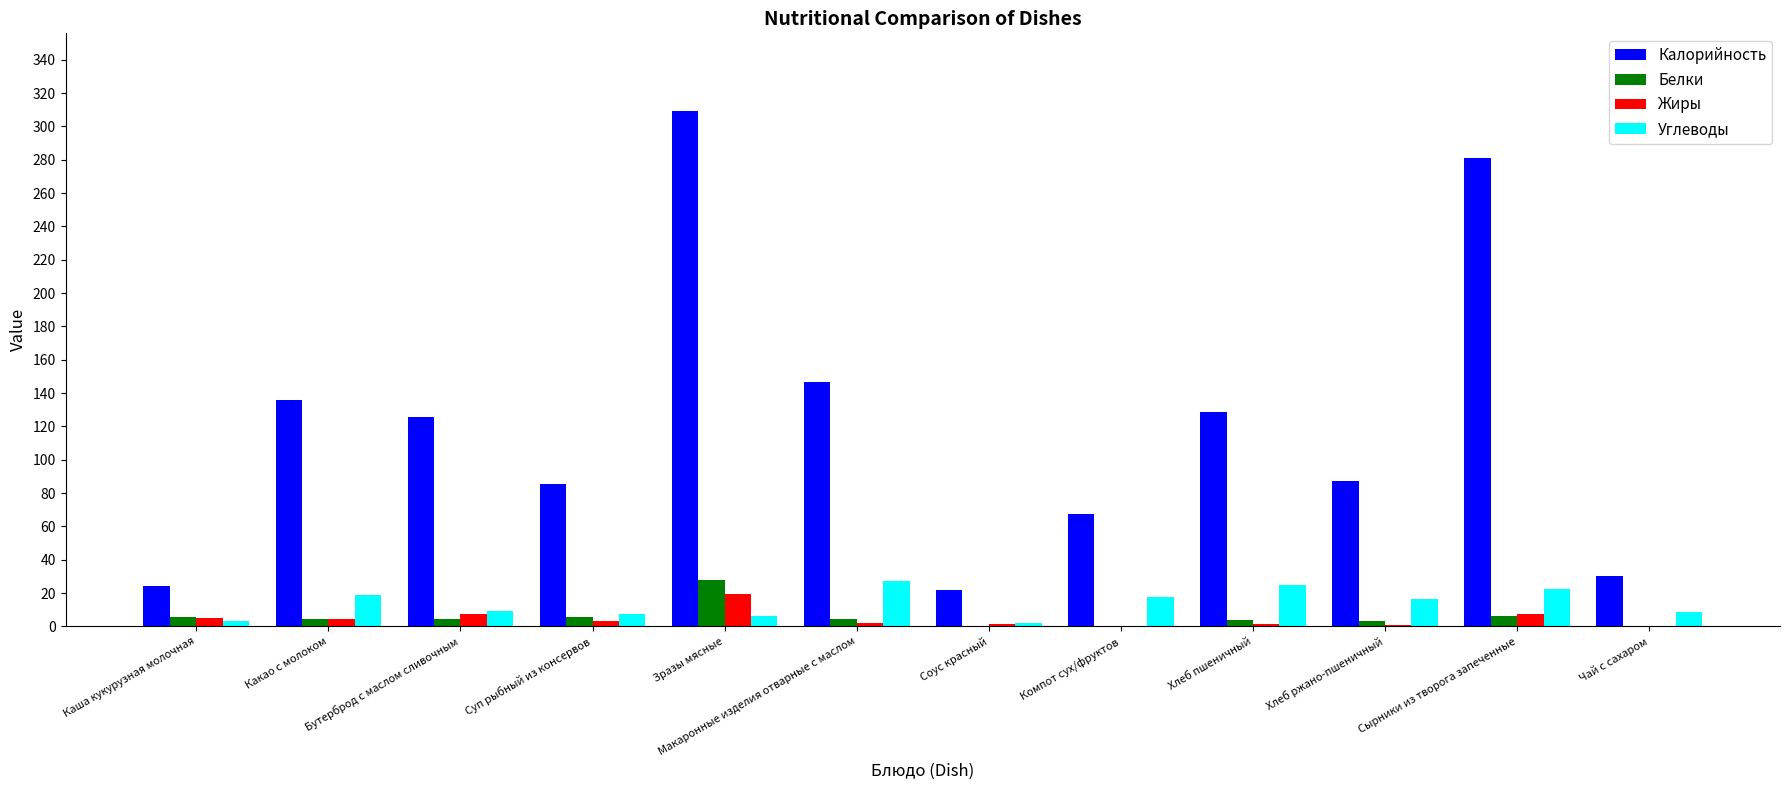

What is the highest value of the Углеводы series?

27.5